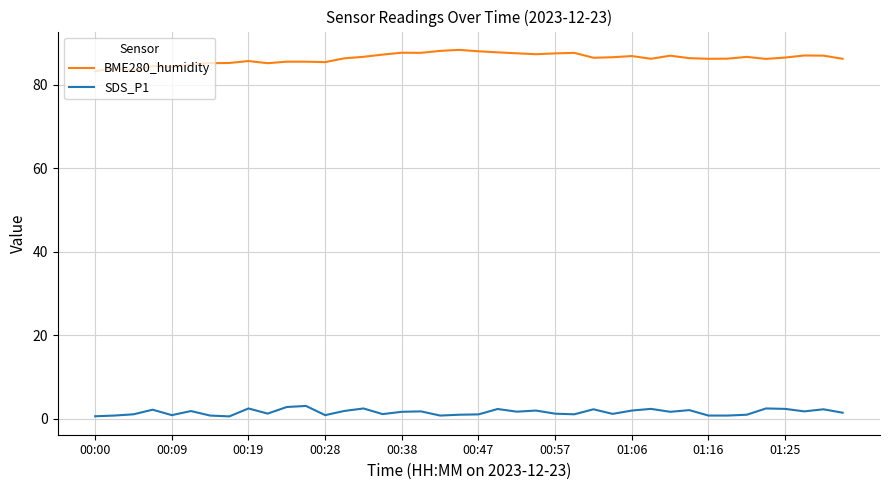

What is the difference between the maximum and minimum values in the BME280_humidity series?

5.1